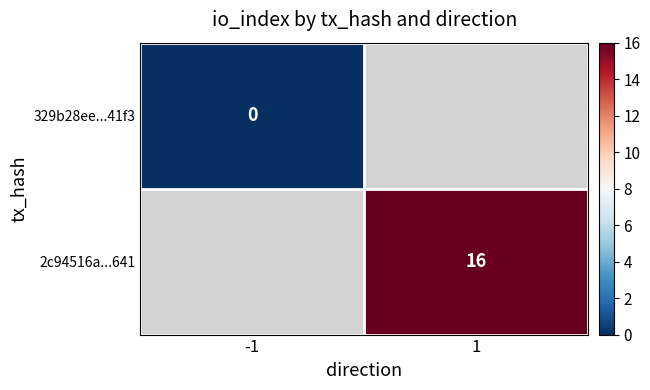

True or false: 2c94516a...641 has a value of 9 at 1.

False